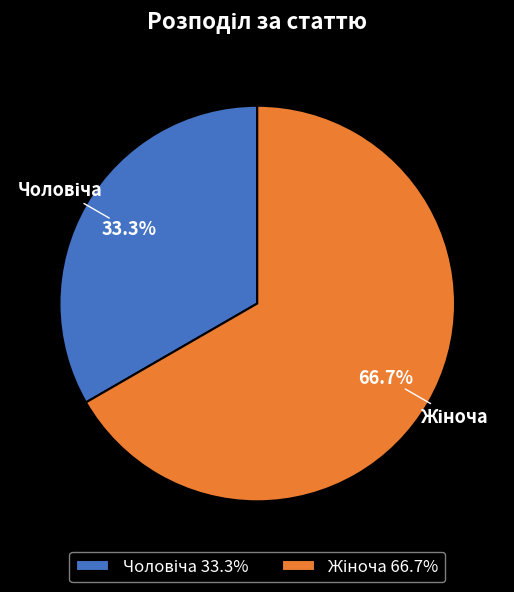

Does any single category account for the majority?

Yes